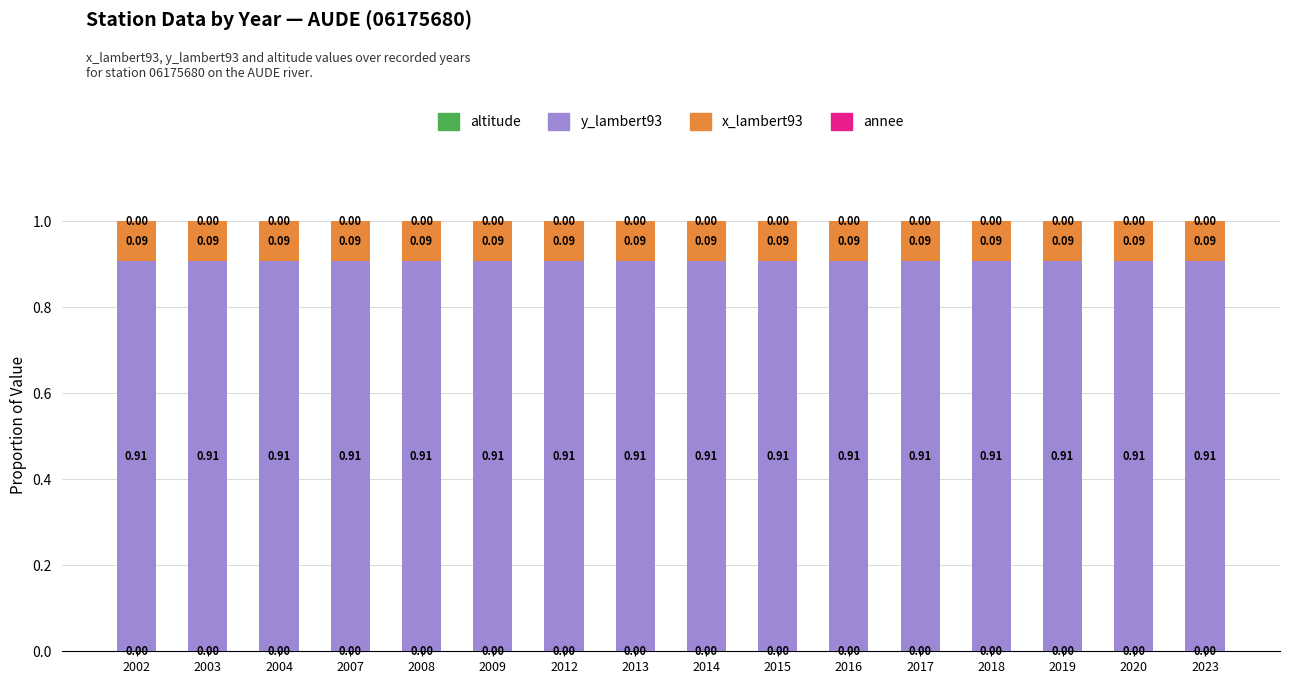

What is the total value across all series at 2019?

1.0